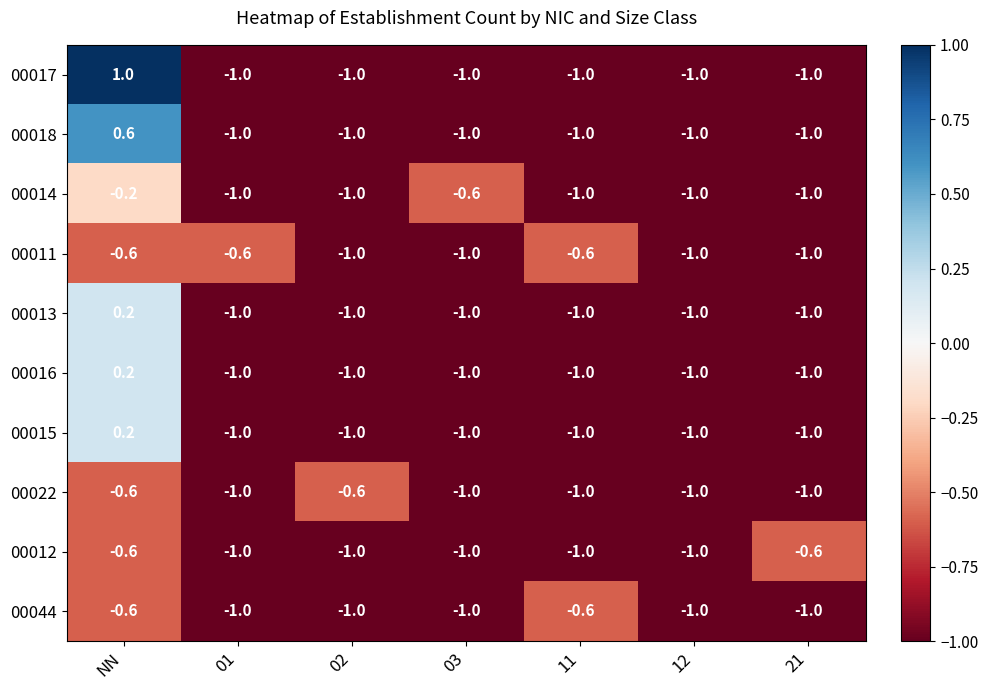

The value of 00013 at 01 is -1.4. True or false?

False